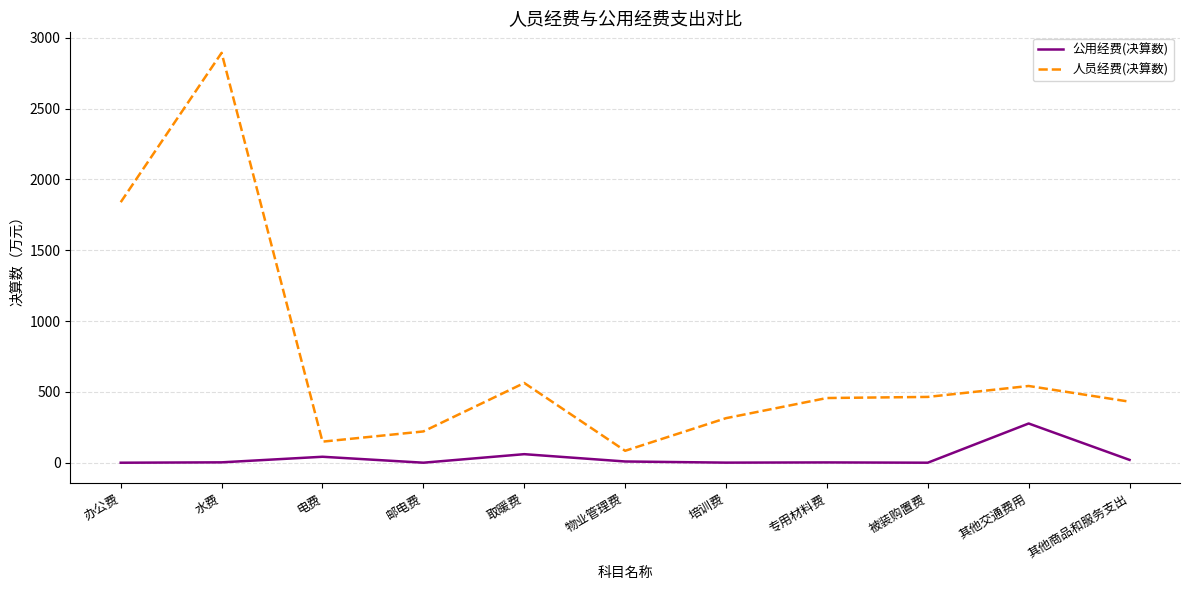

Between 办公费 and 培训费, which series saw the biggest shift?

人员经费(决算数)